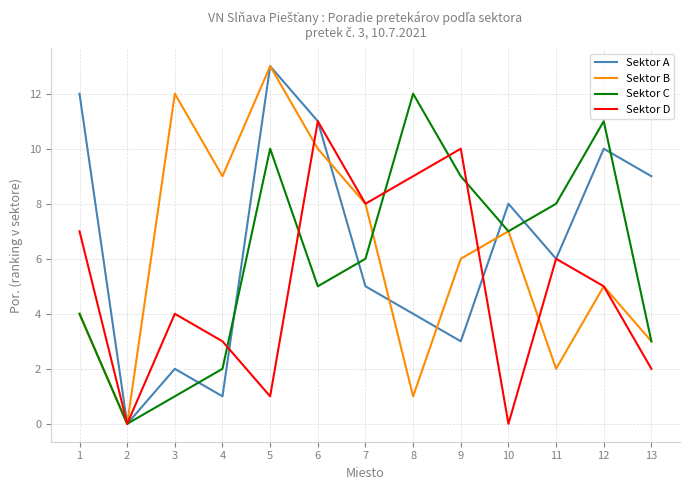

In Sektor C, how many points are lower than both neighbors (excluding endpoints)?

3